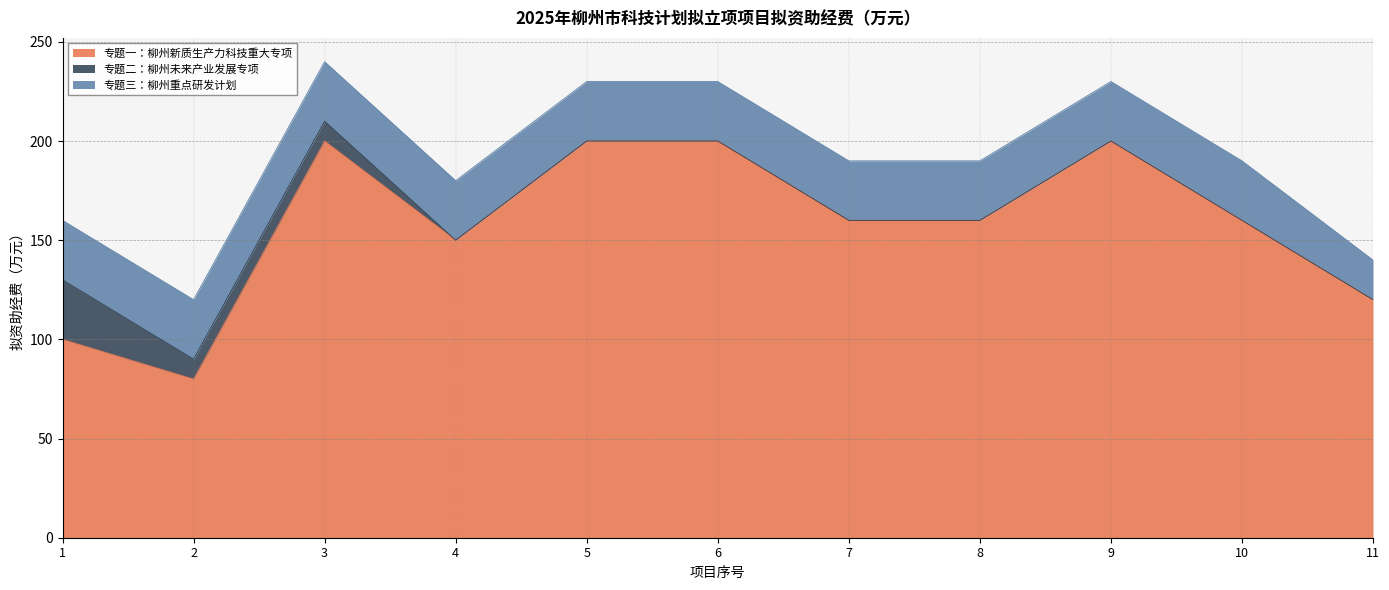

Between 5 and 9, which series saw the biggest shift?

专题一：柳州新质生产力科技重大专项